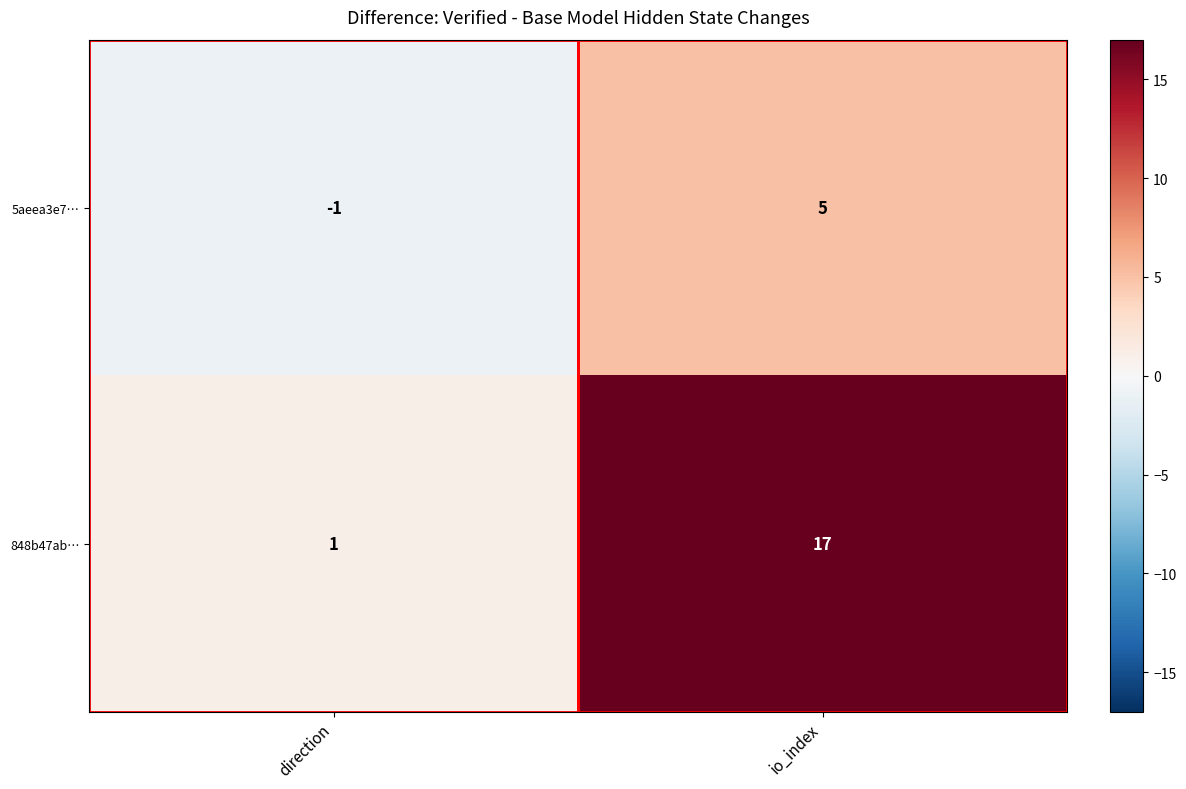

Which series has the largest range (max minus min)?

848b47ab…